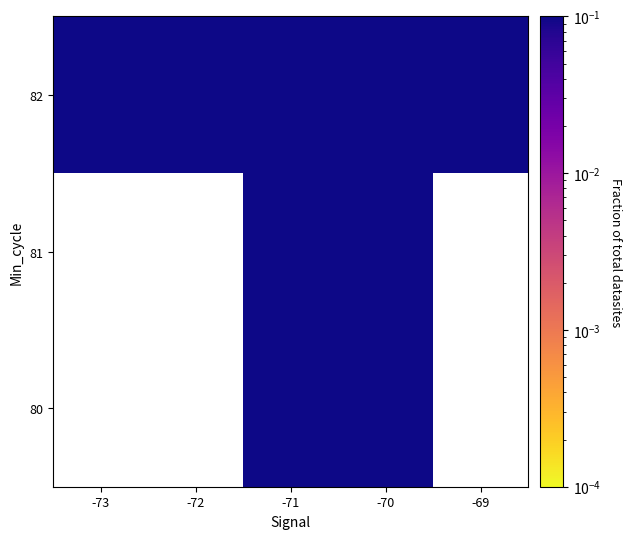

At which category does the chart reach its minimum across all series?

-73